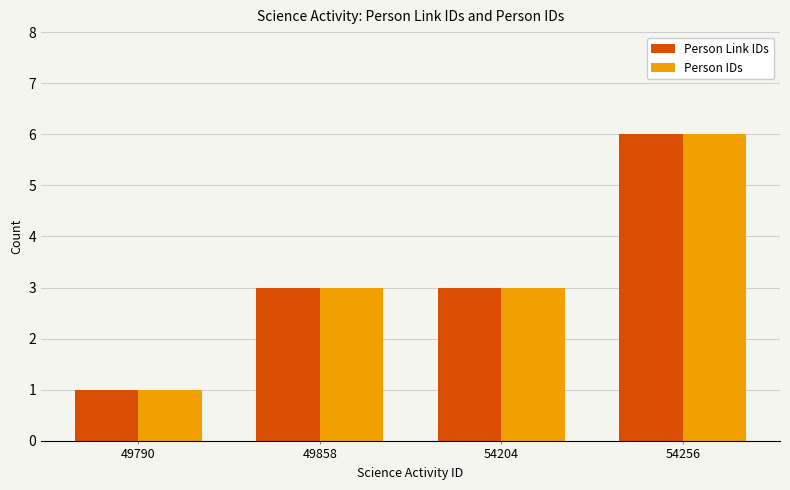

How many categories are shown in the chart?

4